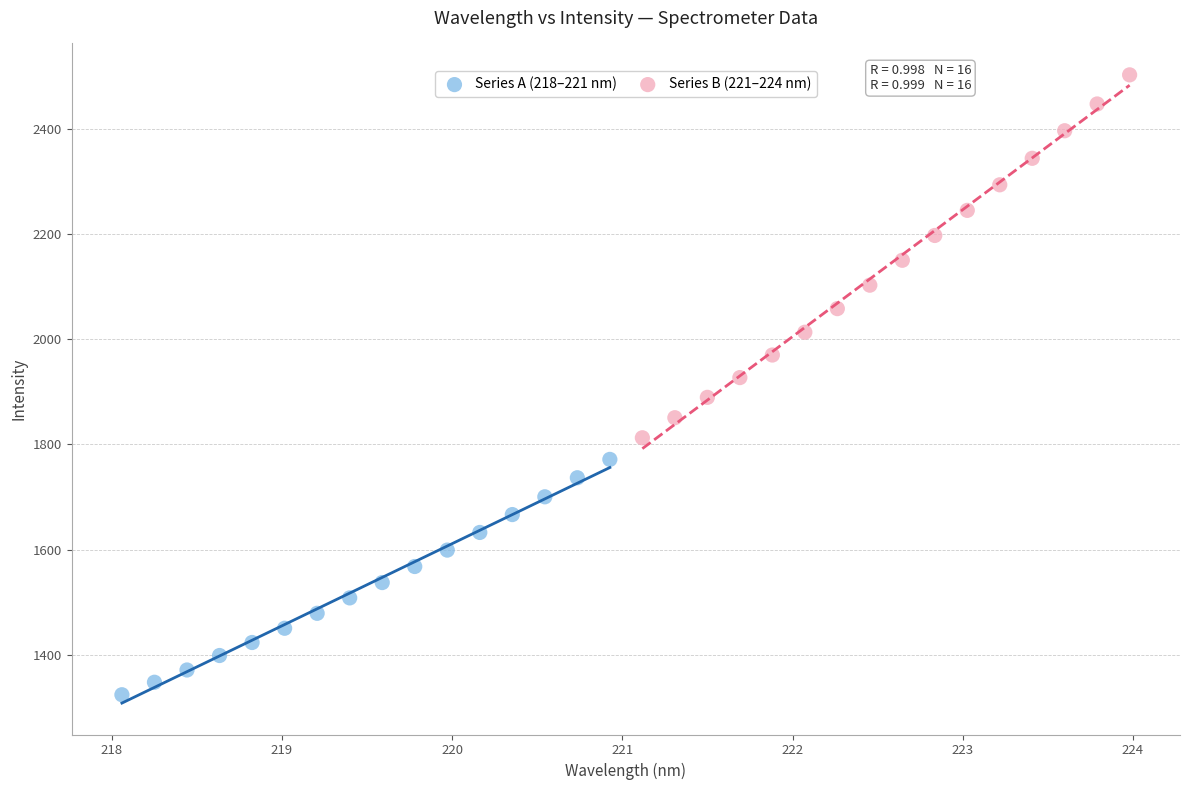

What are all the series names shown in the legend?

Series A (218–221 nm), Series B (221–224 nm)